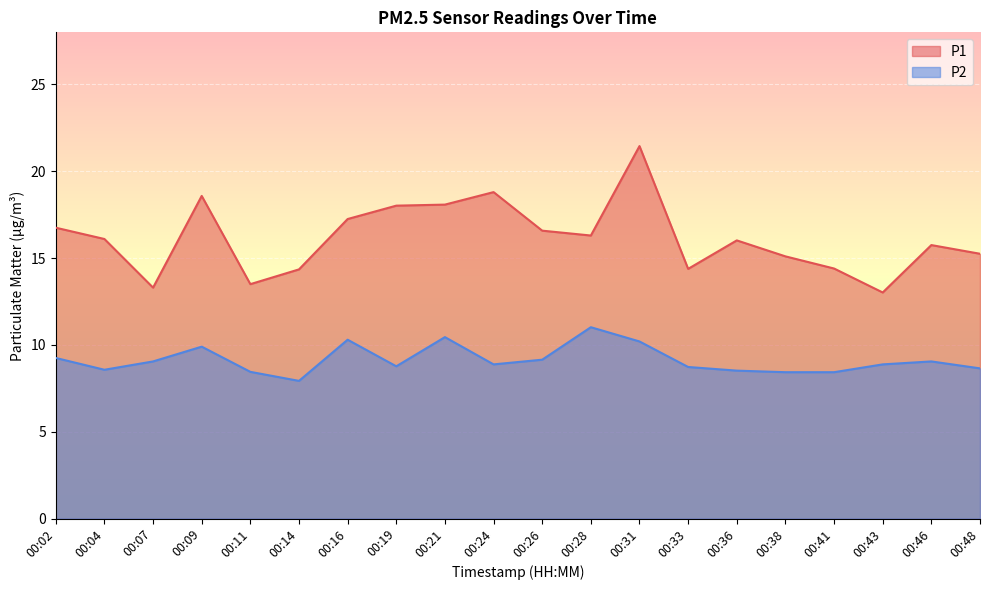

Reading right to left, list all the values displayed in this chart.

P1: 15.2	15.8	13.0	14.4	15.1	16.0	14.4	21.4	16.3	16.6	18.8	18.1	18.0	17.2	14.3	13.5	18.6	13.3	16.1	16.8
P2: 8.7	9.1	8.9	8.4	8.4	8.5	8.7	10.2	11.0	9.2	8.9	10.4	8.8	10.3	7.9	8.4	9.9	9.1	8.6	9.2